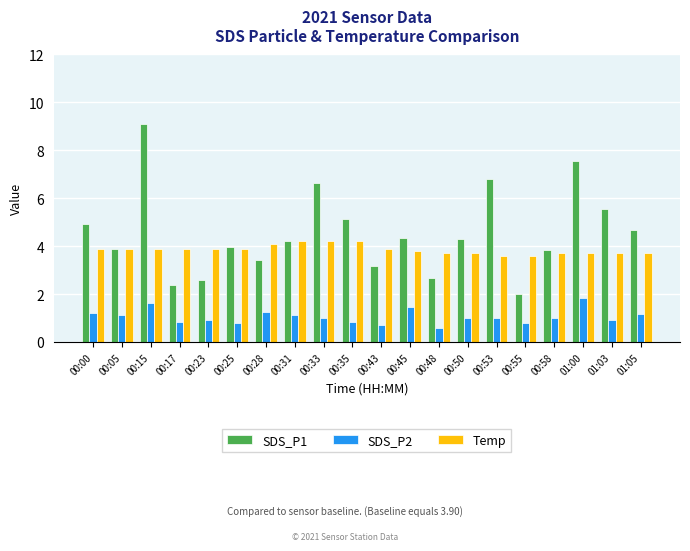

What is the sum of all SDS_P2 values?

21.2